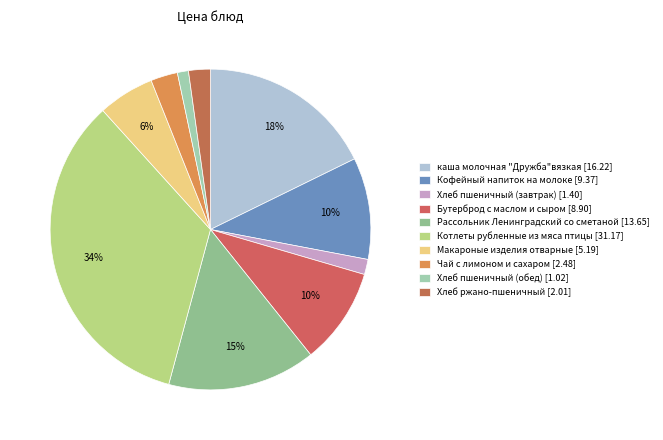

Does каша молочная "Дружба"вязкая represent more than half of the total?

No